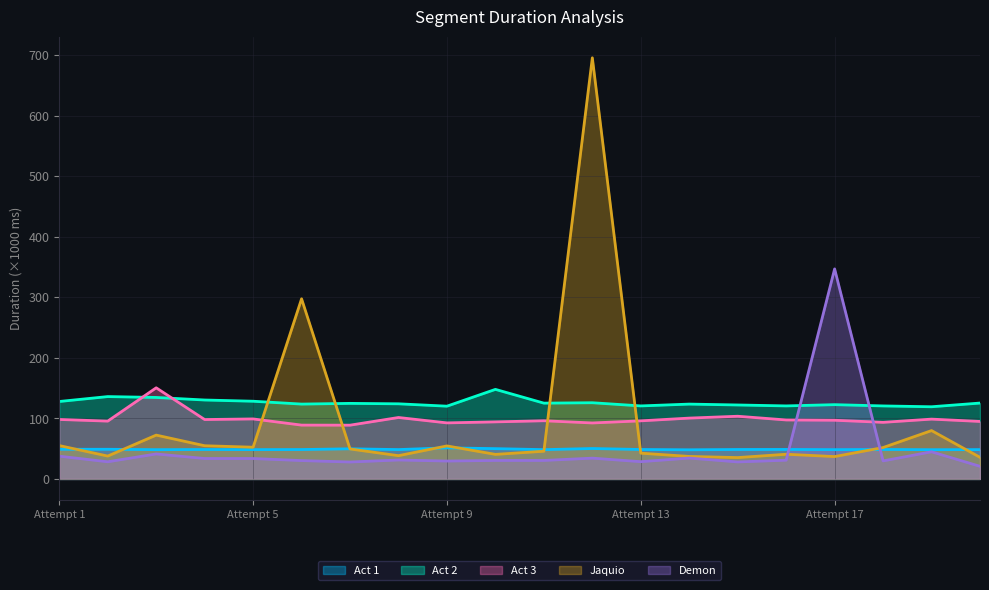

True or false: Act 1 has a value of 48.6 at Attempt 13.

True